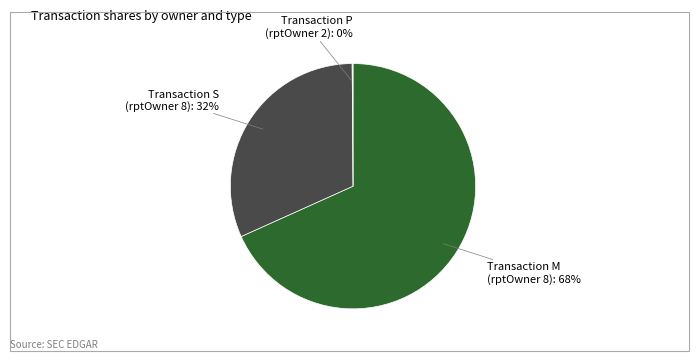

To the nearest percent, what is the difference between the largest and smallest slice percentages?

68%